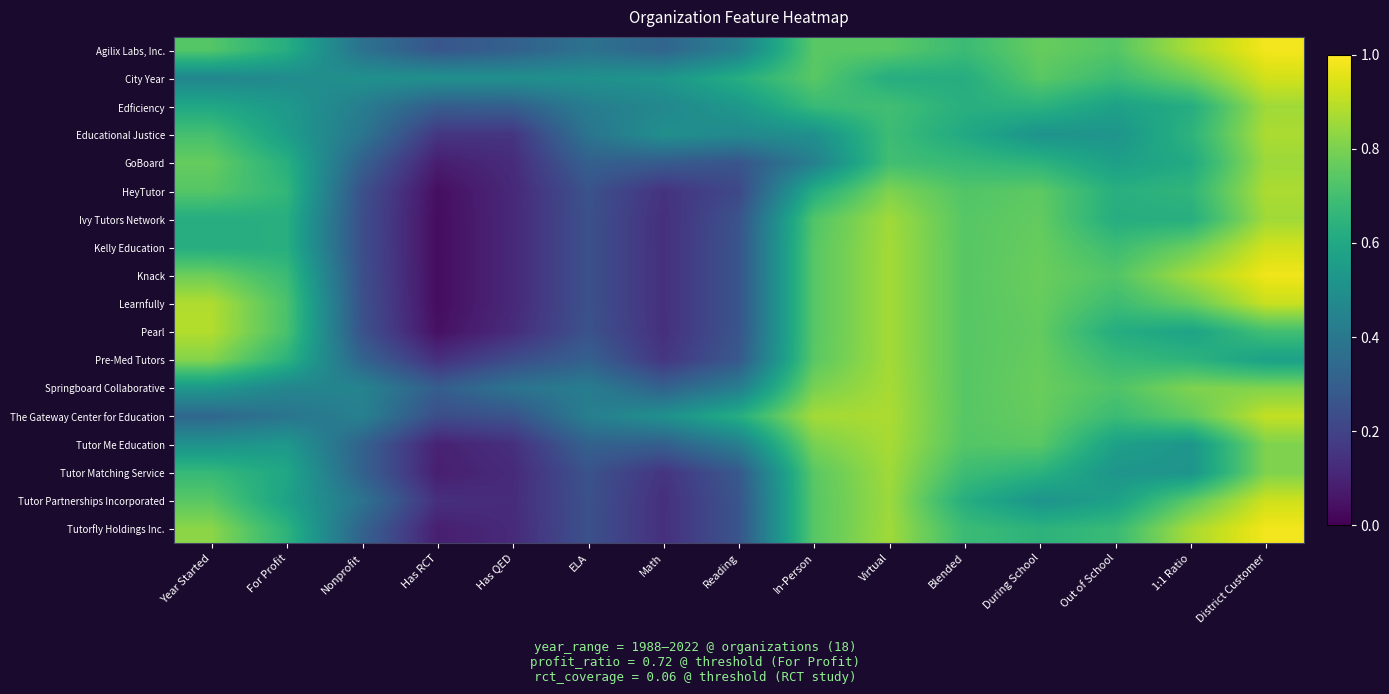

What is the maximum value shown in the chart?

1.0